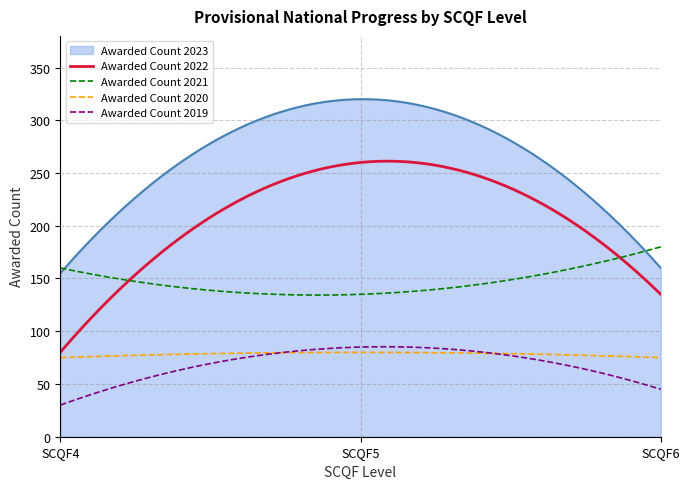

Which series has the largest range (max minus min)?

Awarded Count 2022